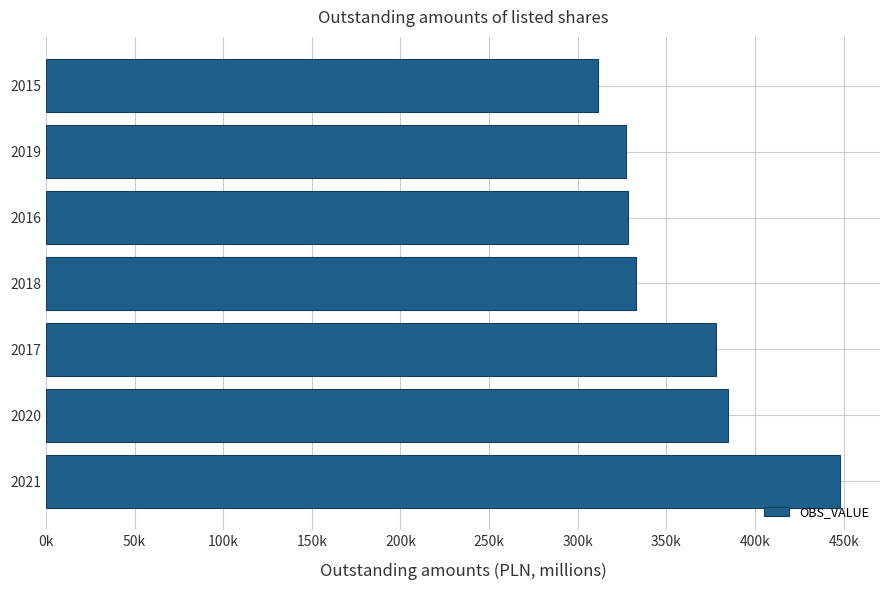

What is the greatest value displayed?

448053.0